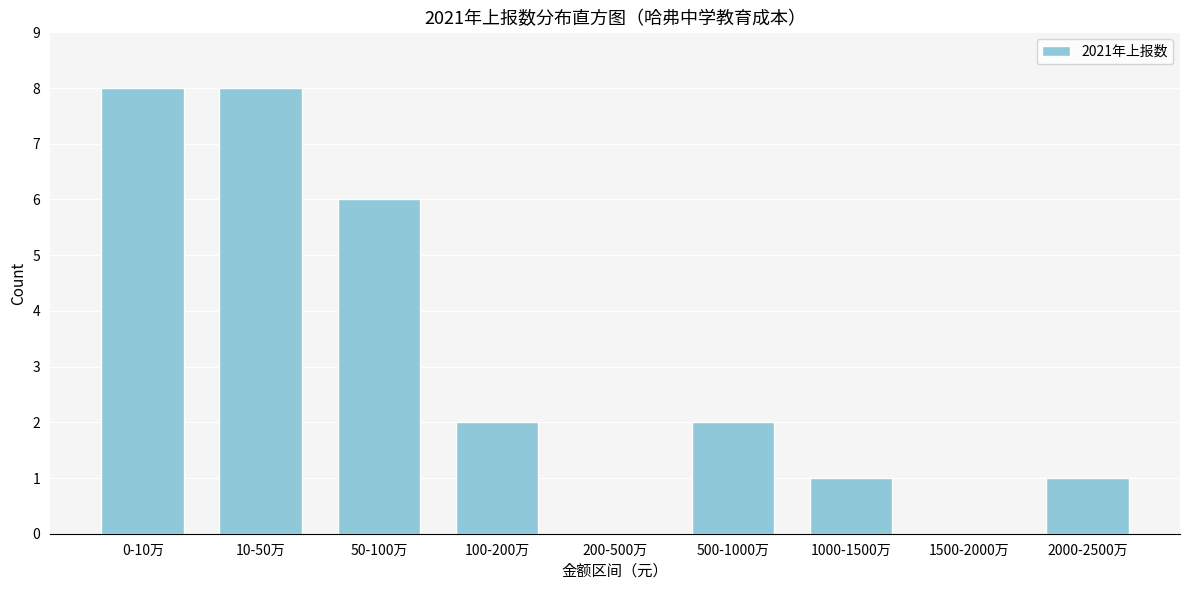

Reading left to right, extract all data points from this chart.

0-10万=8	10-50万=8	50-100万=6	100-200万=2	200-500万=0	500-1000万=2	1000-1500万=1	1500-2000万=0	2000-2500万=1